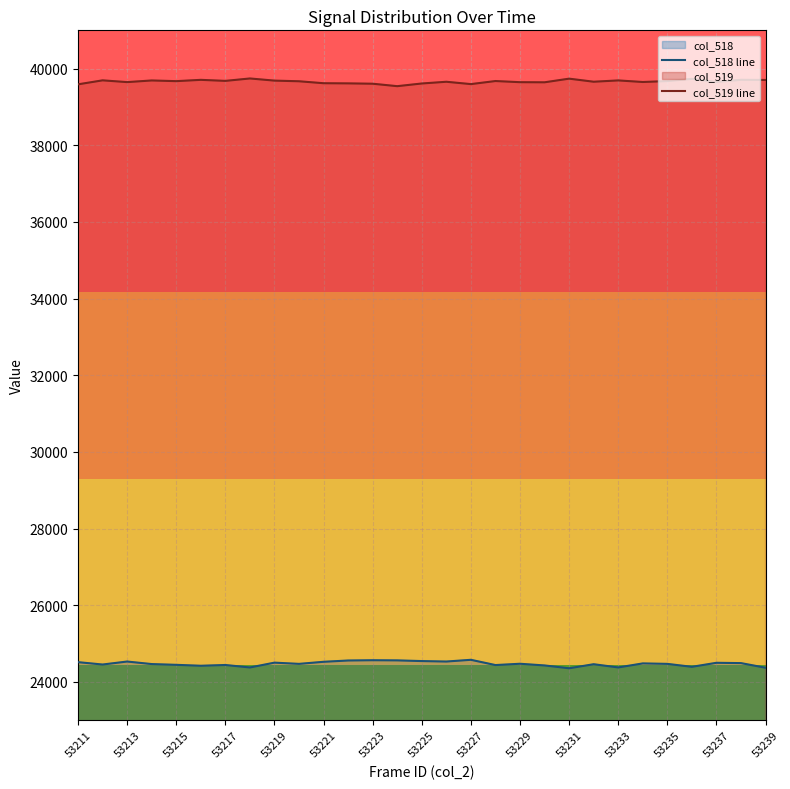

At how many categories does at least one series exceed 32332?

29